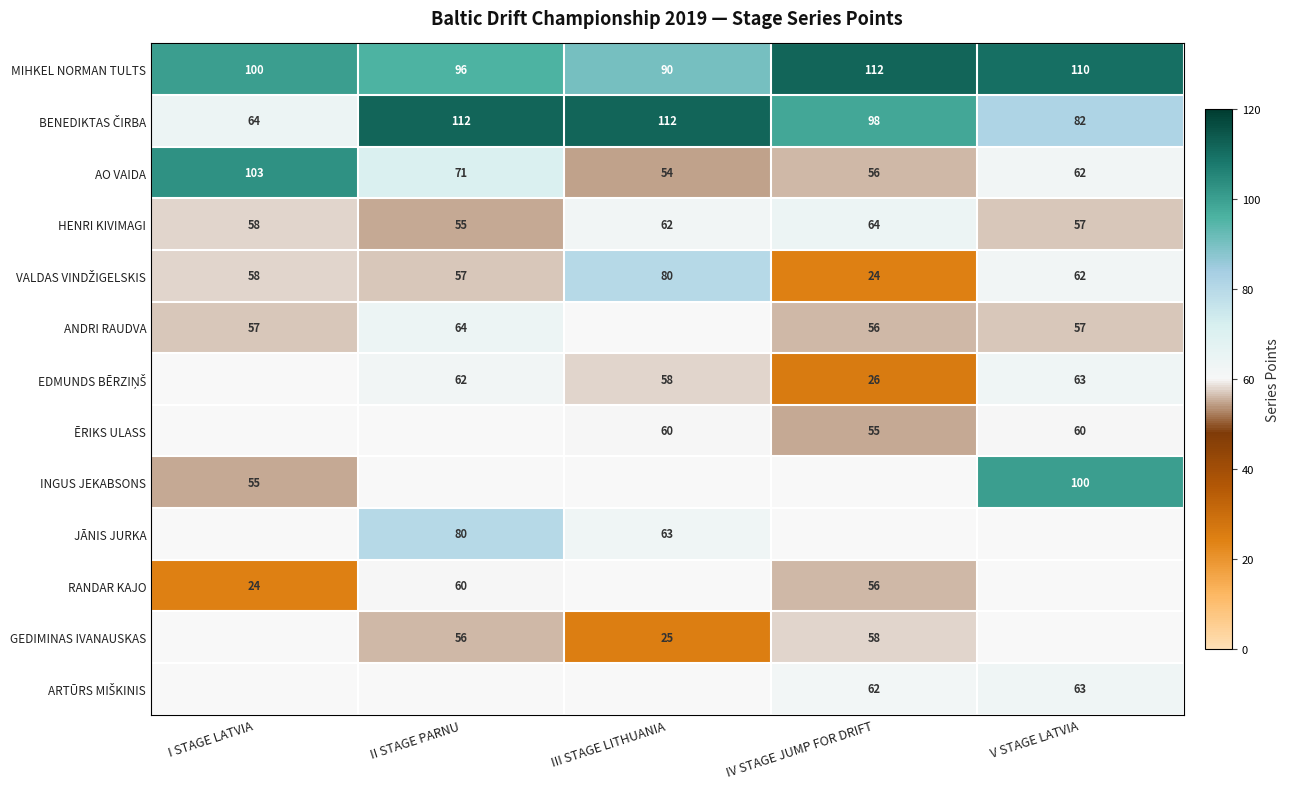

Is it true that INGUS JEKABSONS equals 69.2 at V STAGE LATVIA?

False